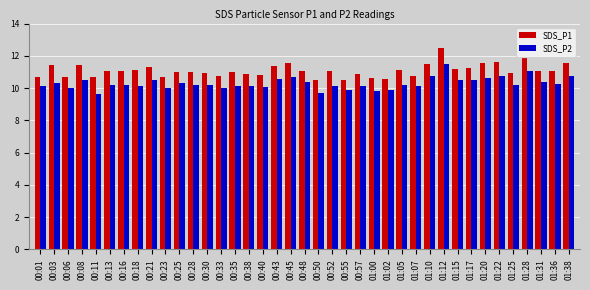

At 01:12, list the series in order from smallest to largest.

SDS_P2, SDS_P1